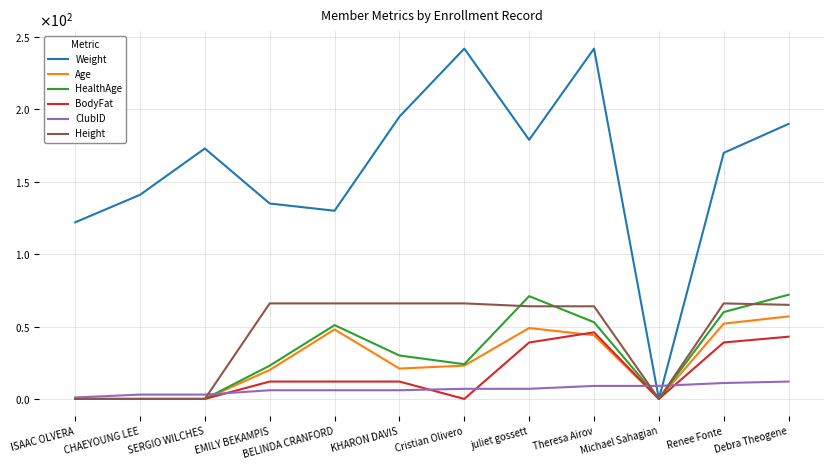

Which series has the largest total across all categories?

Weight